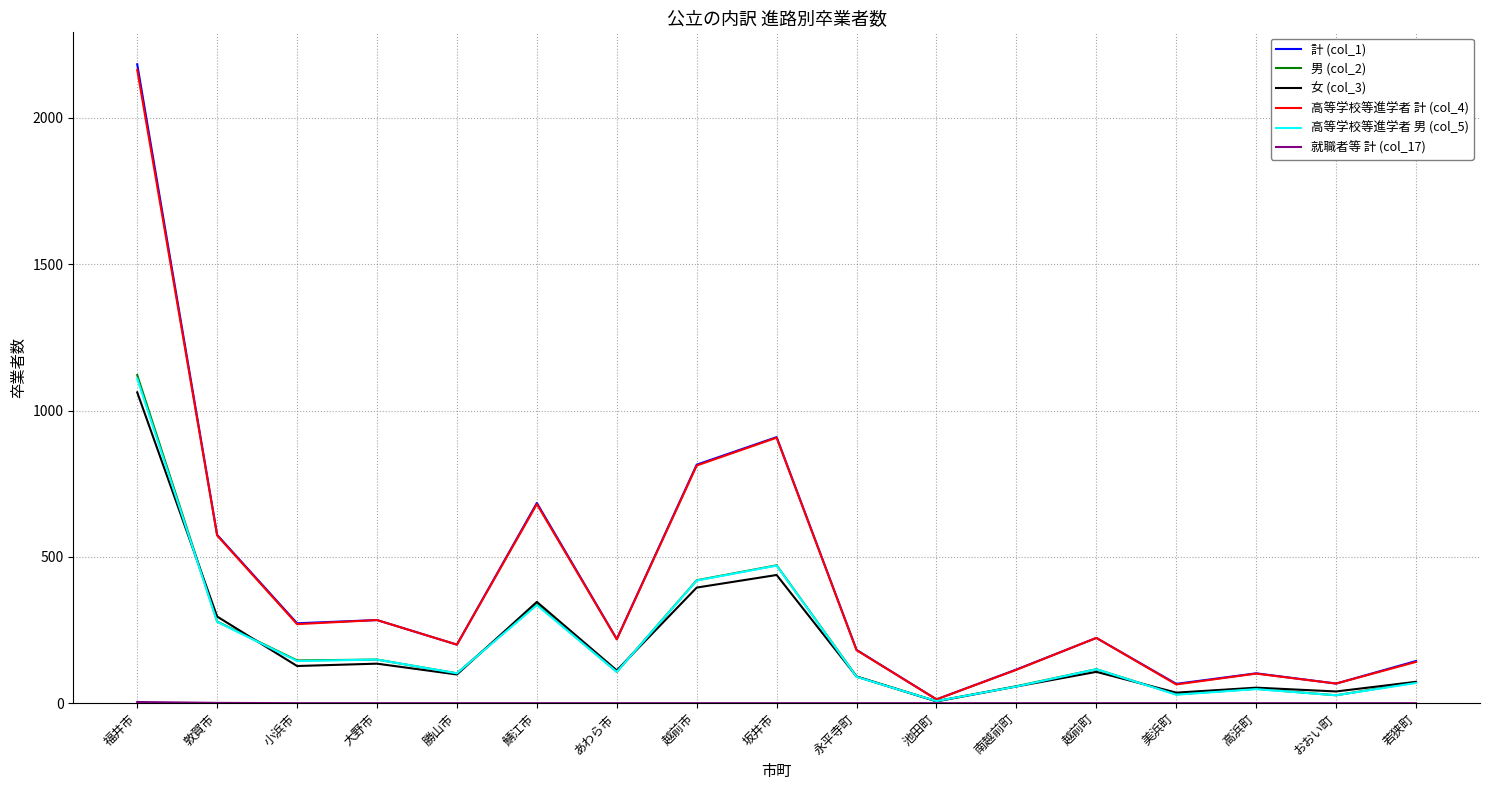

What is the maximum value shown in the chart?

2183